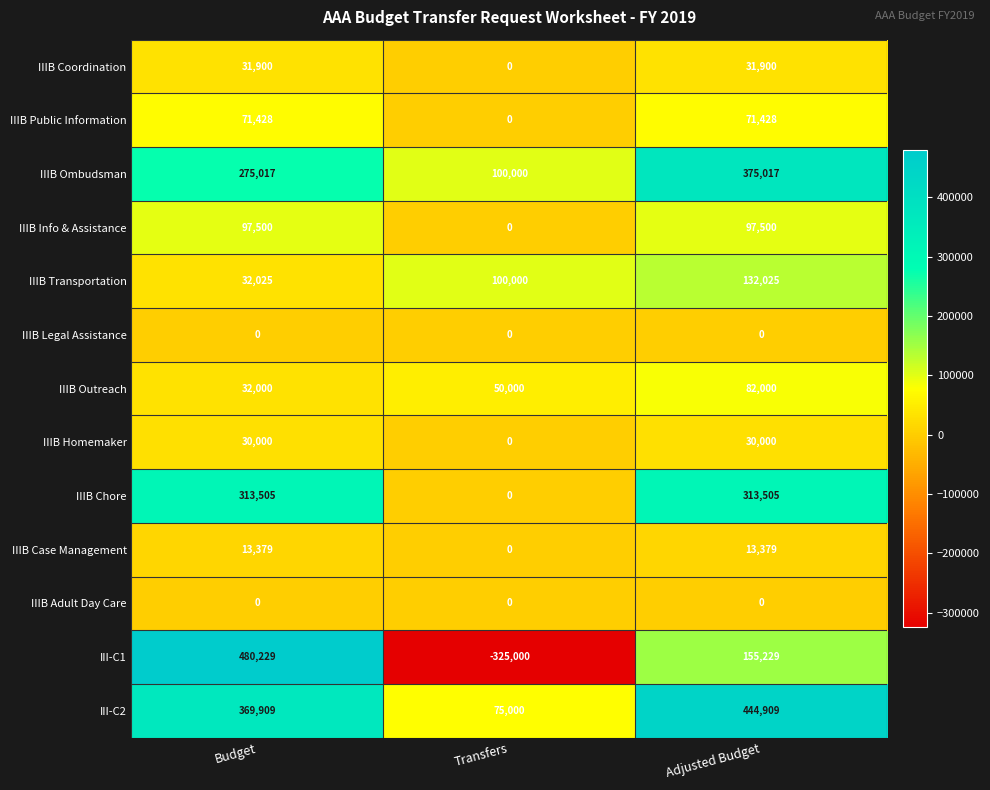

List the labels in order of III-C1 value, largest first.

Budget, Adjusted Budget, Transfers